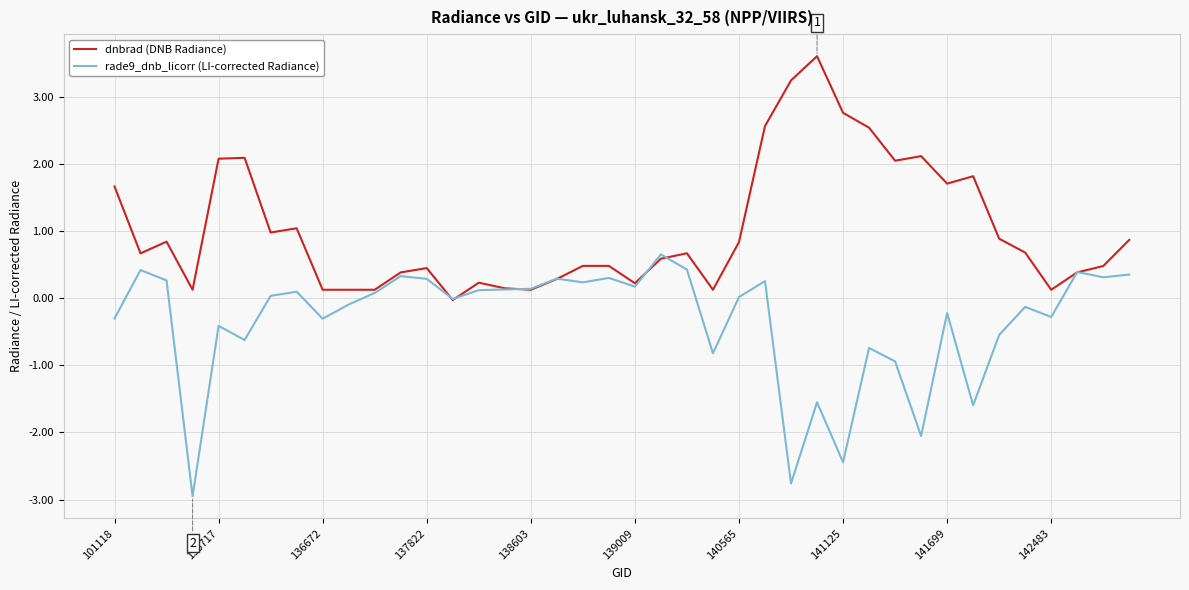

Rank the series by their maximum value, from highest to lowest.

dnbrad (DNB Radiance), rade9_dnb_licorr (LI-corrected Radiance)